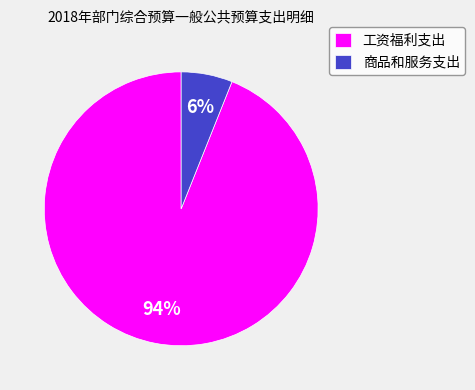

How many segments does this pie chart have?

2